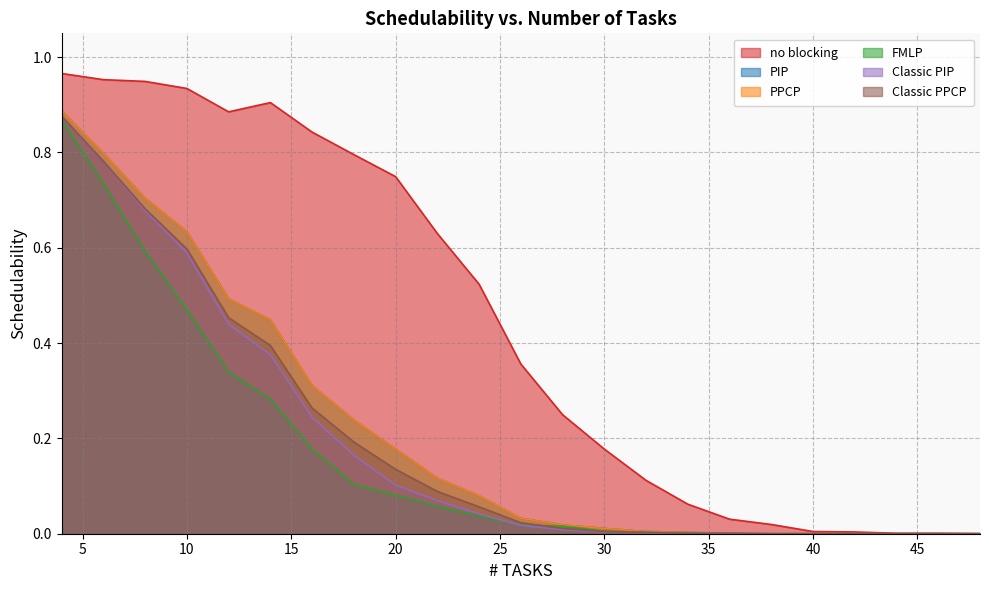

Reading left to right, transcribe all the data shown in this chart.

no blocking: 1.0	1.0	0.9	0.9	0.9	0.9	0.8	0.8	0.7	0.6	0.5	0.4	0.2	0.2	0.1	0.1	0.0	0.0	0.0	0.0	0.0	0.0	0.0
PIP: 0.9	0.8	0.7	0.6	0.5	0.4	0.3	0.2	0.2	0.1	0.1	0.0	0.0	0.0	0.0	0.0	0.0	0.0	0.0	0.0	0.0	0.0	0.0
PPCP: 0.9	0.8	0.7	0.6	0.5	0.4	0.3	0.2	0.2	0.1	0.1	0.0	0.0	0.0	0.0	0.0	0.0	0.0	0.0	0.0	0.0	0.0	0.0
FMLP: 0.9	0.7	0.6	0.5	0.3	0.3	0.2	0.1	0.1	0.1	0.0	0.0	0.0	0.0	0.0	0.0	0.0	0.0	0.0	0.0	0.0	0.0	0.0
Classic PIP: 0.9	0.8	0.7	0.6	0.4	0.4	0.2	0.2	0.1	0.1	0.0	0.0	0.0	0.0	0.0	0.0	0.0	0.0	0.0	0.0	0.0	0.0	0.0
Classic PPCP: 0.9	0.8	0.7	0.6	0.5	0.4	0.3	0.2	0.1	0.1	0.1	0.0	0.0	0.0	0.0	0.0	0.0	0.0	0.0	0.0	0.0	0.0	0.0